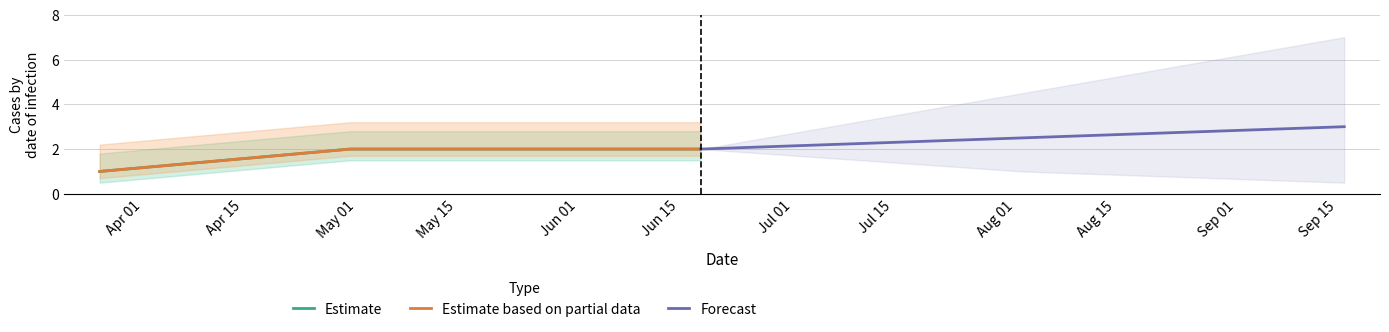

What is the label of the 3rd point from the left?

May 01